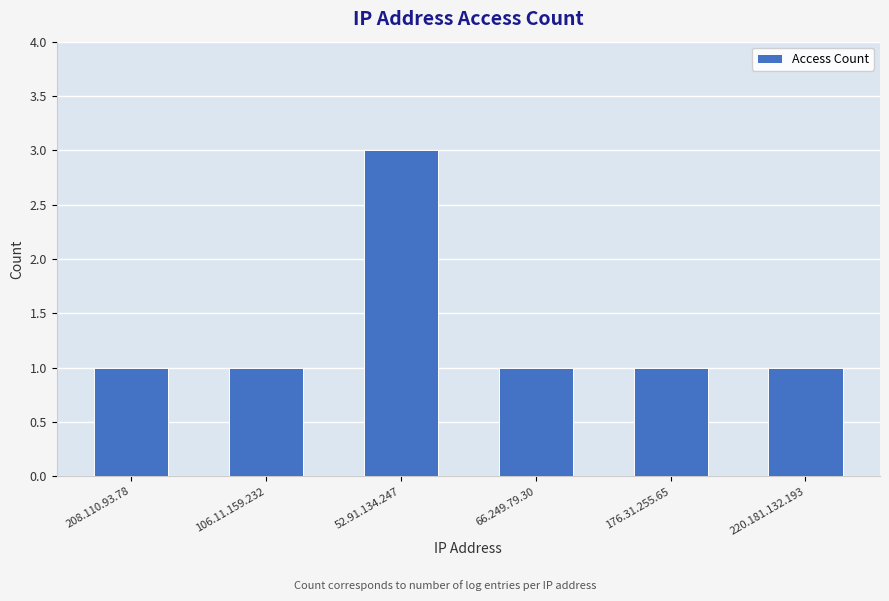

How many data points does each series have?

6